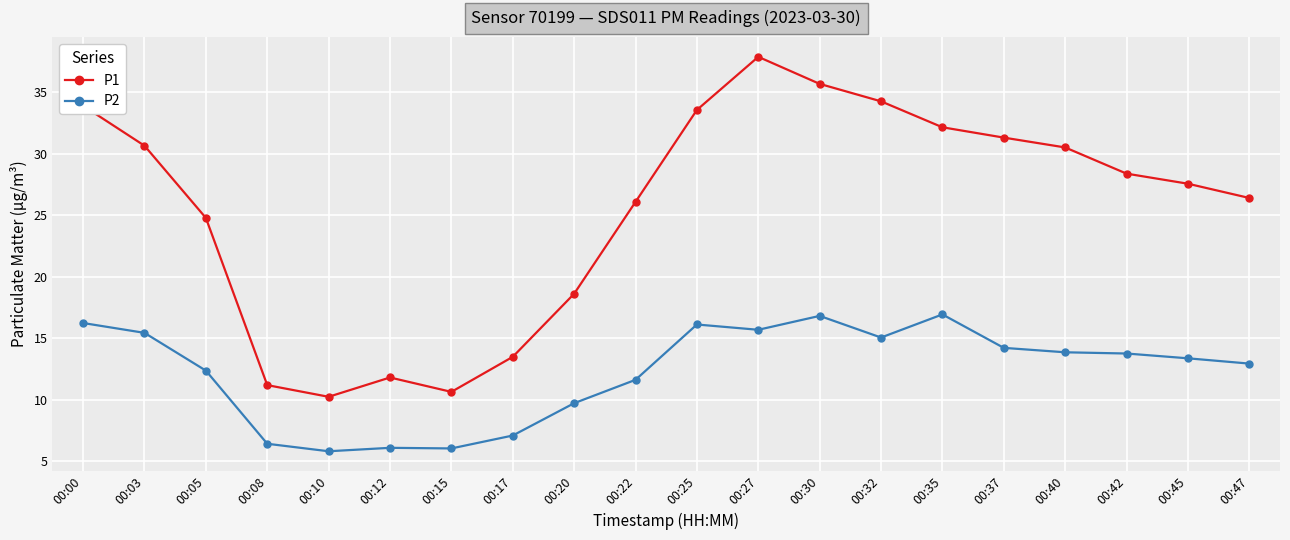

How many values in the P1 series exceed 28?

10